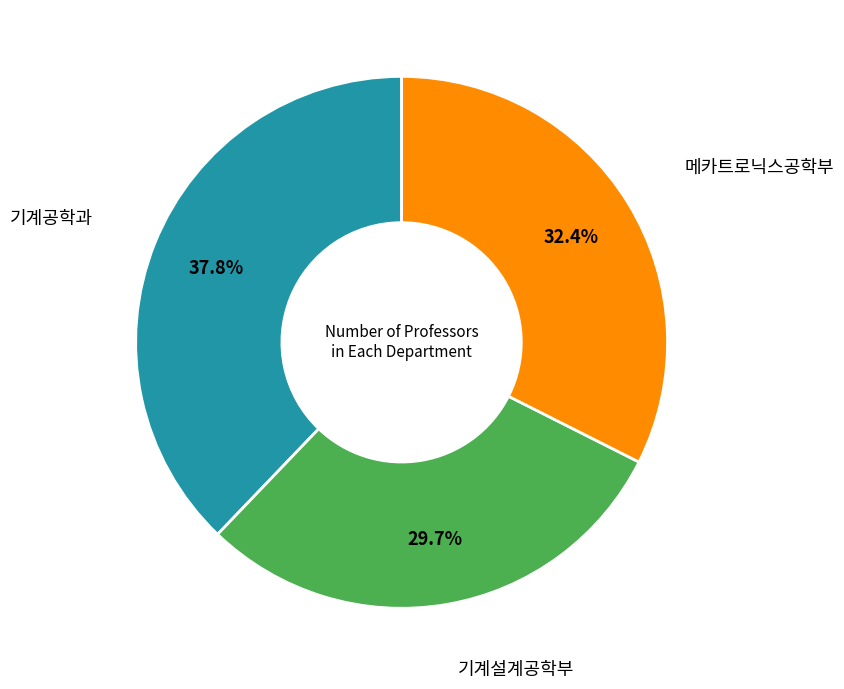

Does any single category account for the majority?

No